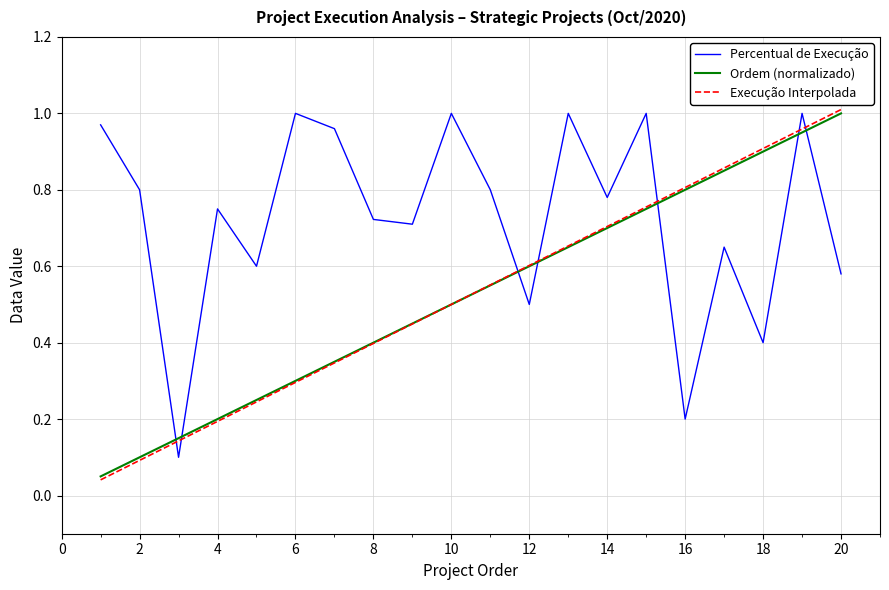

After their last crossing, which series has the higher values: Execução Interpolada or Percentual de Execução?

Execução Interpolada